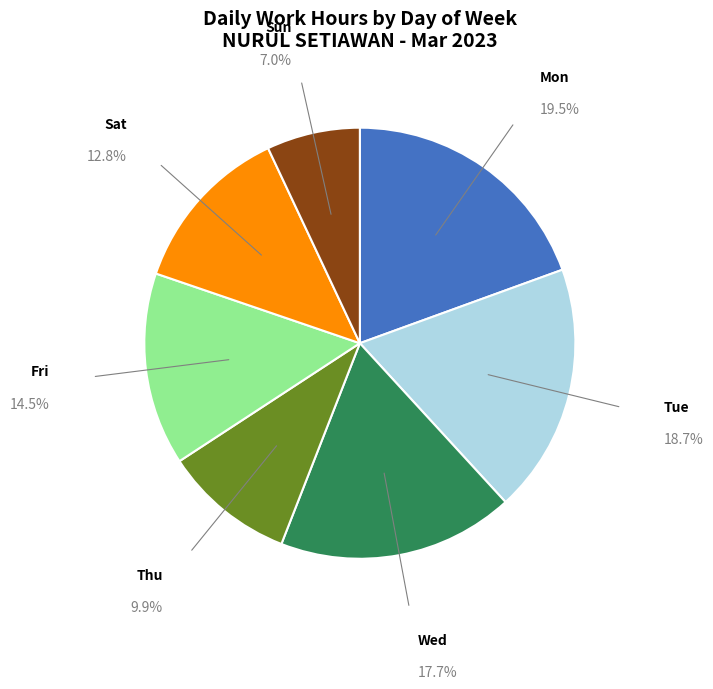

Count the number of slices in the pie.

7